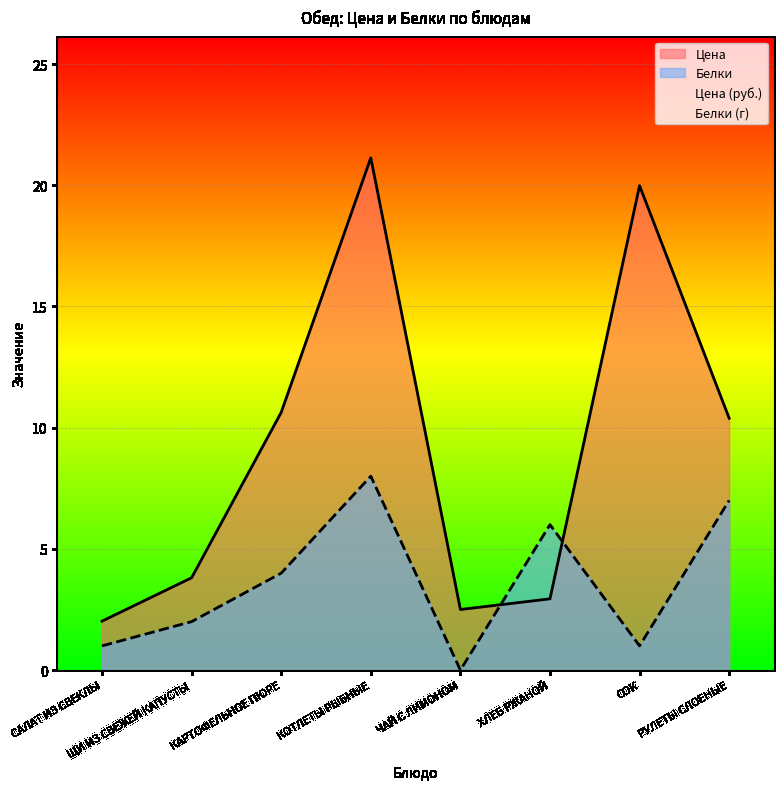

What is the label of the 5th point from the left?

ЧАЙ С ЛИМОНОМ